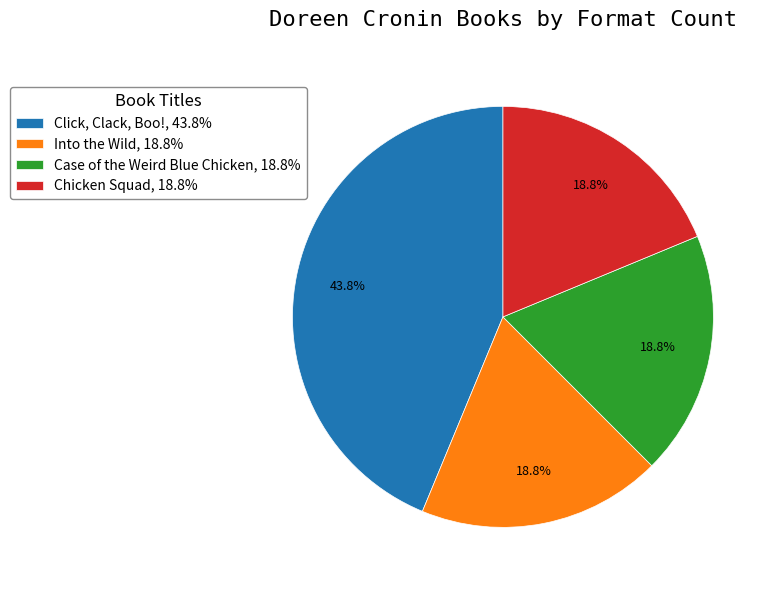

Is there a majority slice in this chart?

No